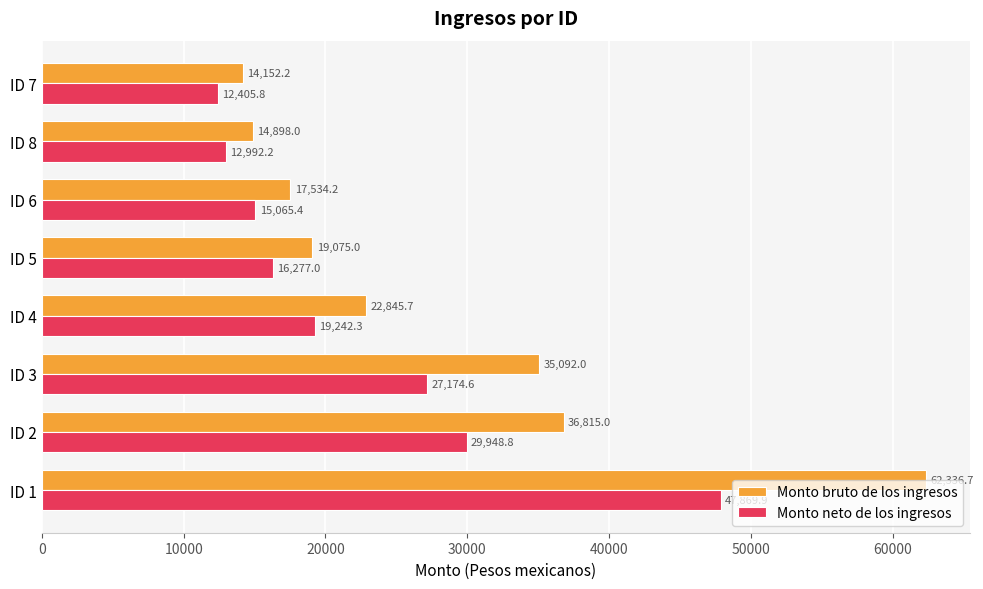

The Monto neto de los ingresos series shows 30701.9 at ID 4. True or false?

False